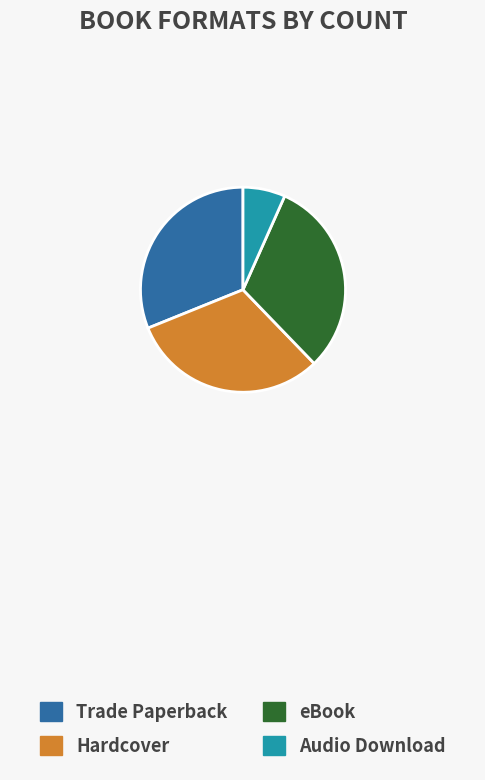

Is it true that Audio Download is 7% of the pie?

True